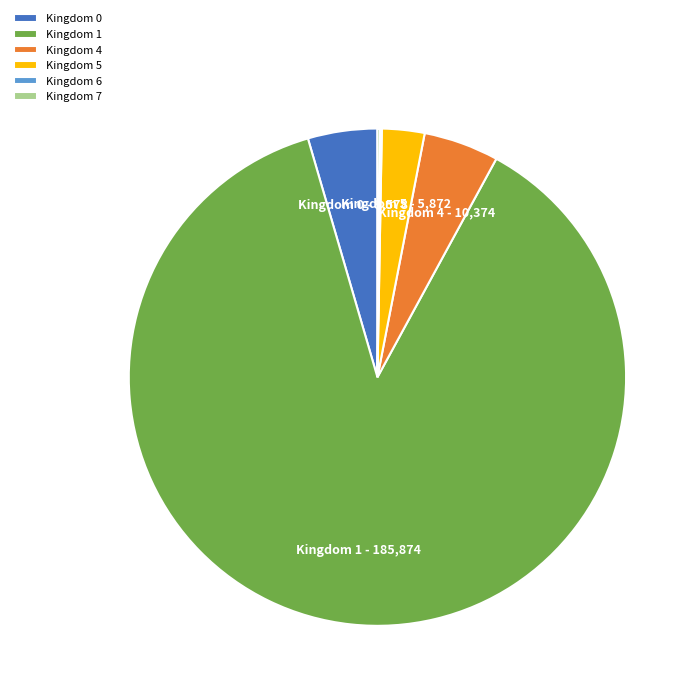

Which slice is the largest?

Kingdom 1